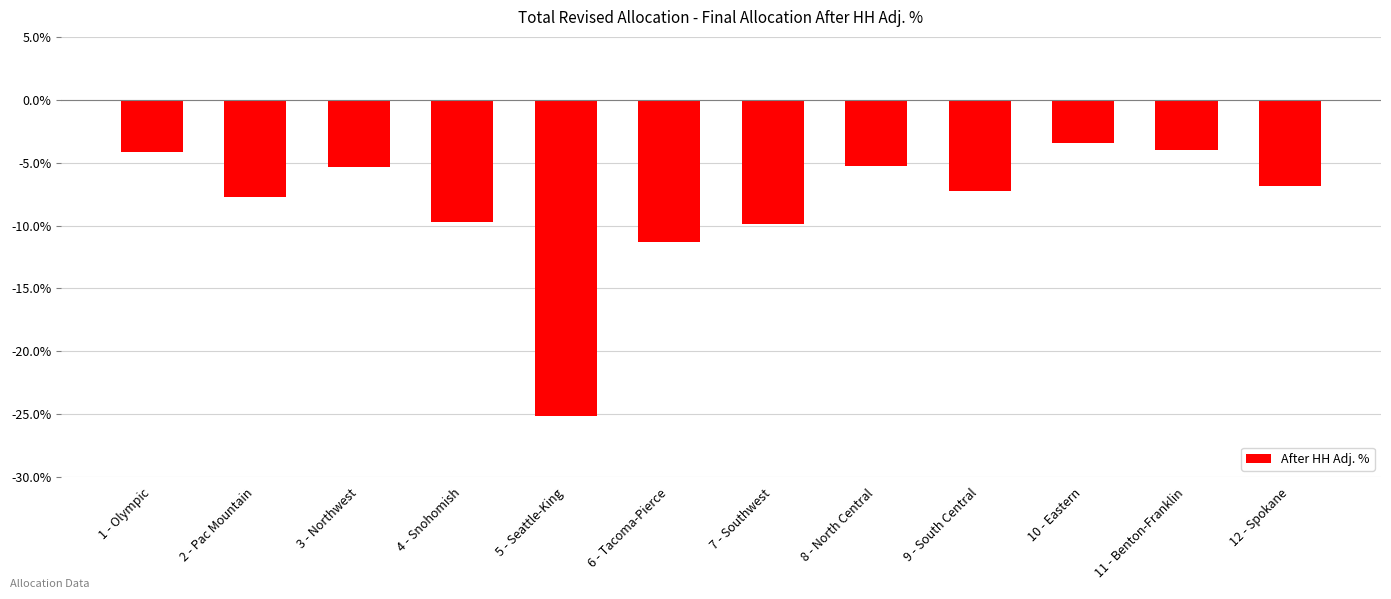

The value at 5 - Seattle-King is -0.3. True or false?

True